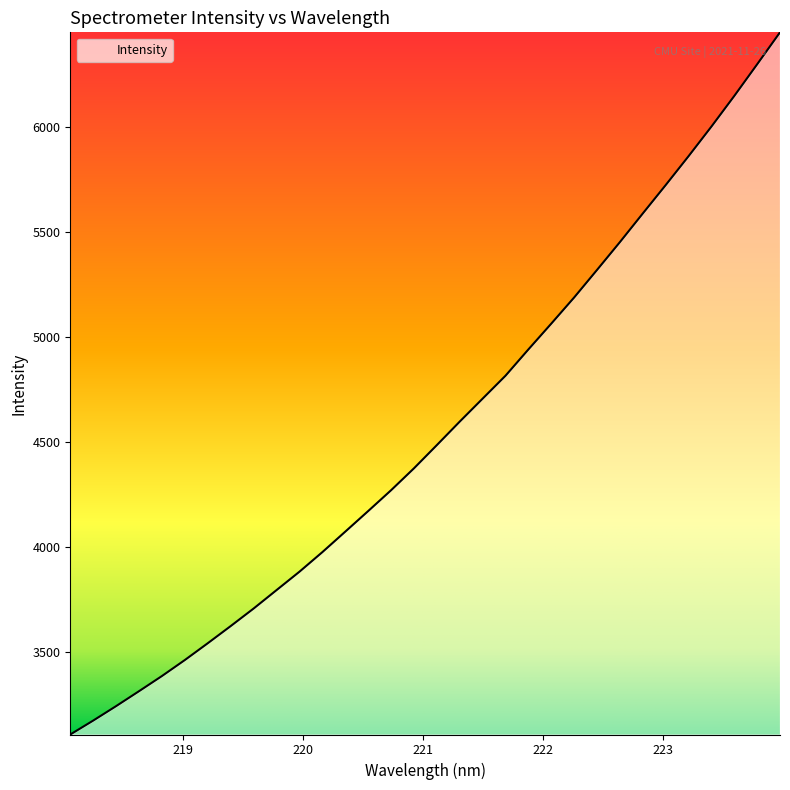

What is the sum of all values?

145750.6